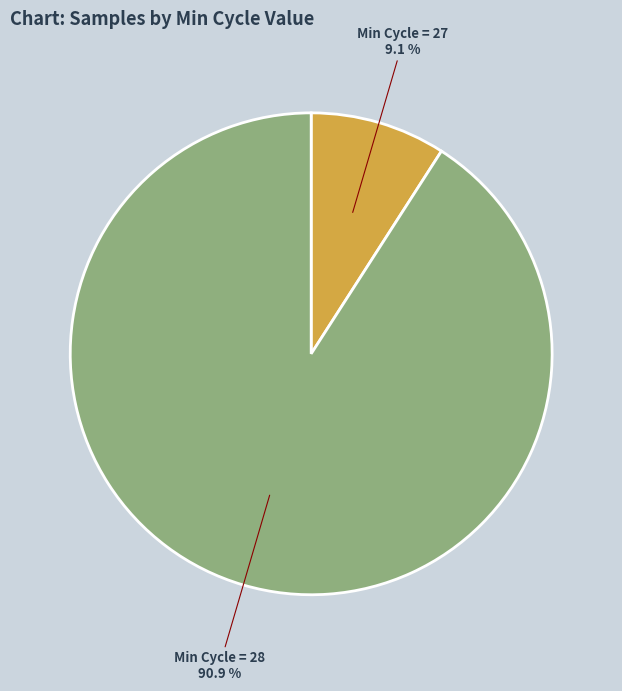

Is there any slice that represents more than half of the pie?

Yes